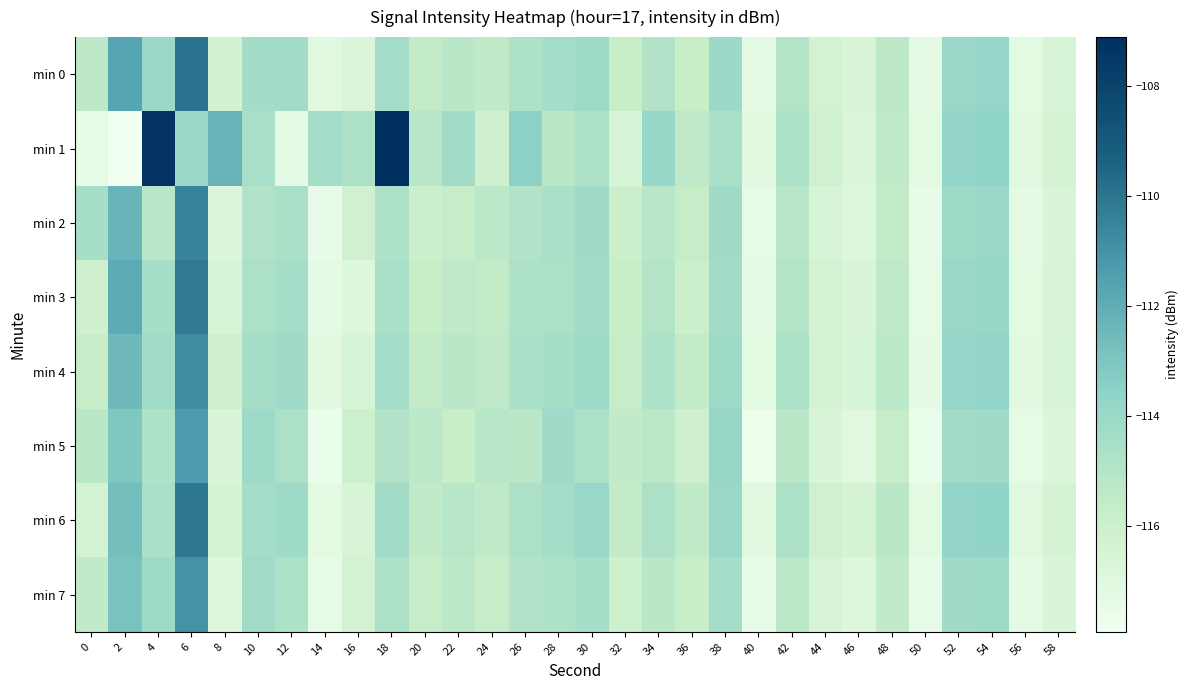

Count the number of data series in this chart.

8